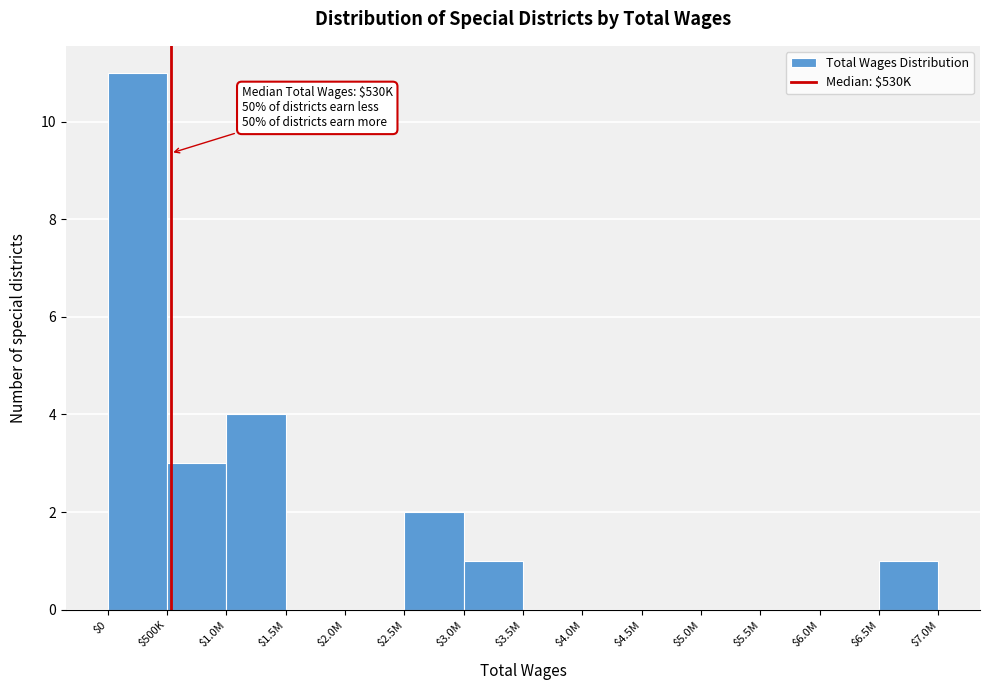

At which label is the value closest to 5?

$1.0M